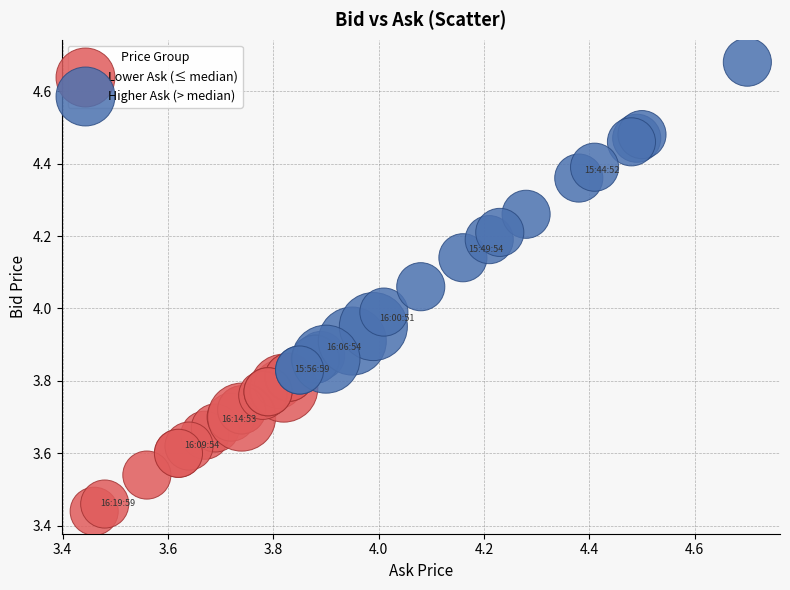

What are all the series names shown in the legend?

Lower Ask (≤ median), Higher Ask (> median)